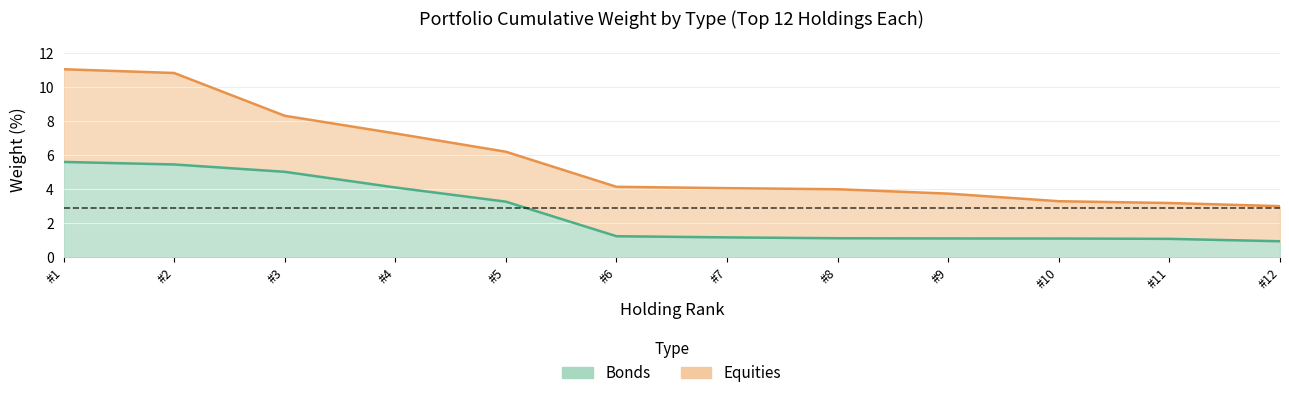

Does the chart have visible grid lines?

Yes